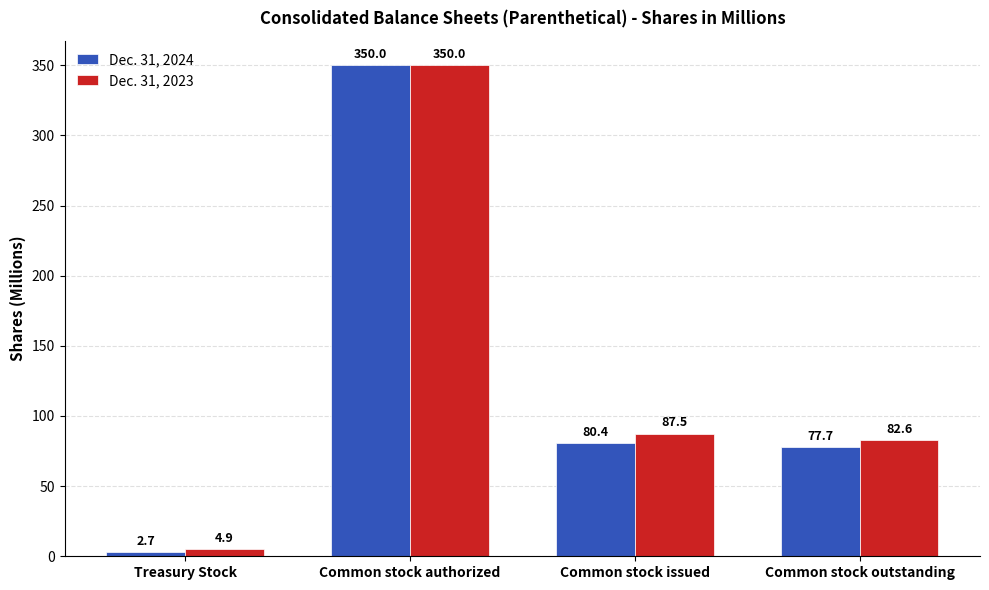

Is it true that Dec. 31, 2024 equals 77.7 at Common stock outstanding?

True